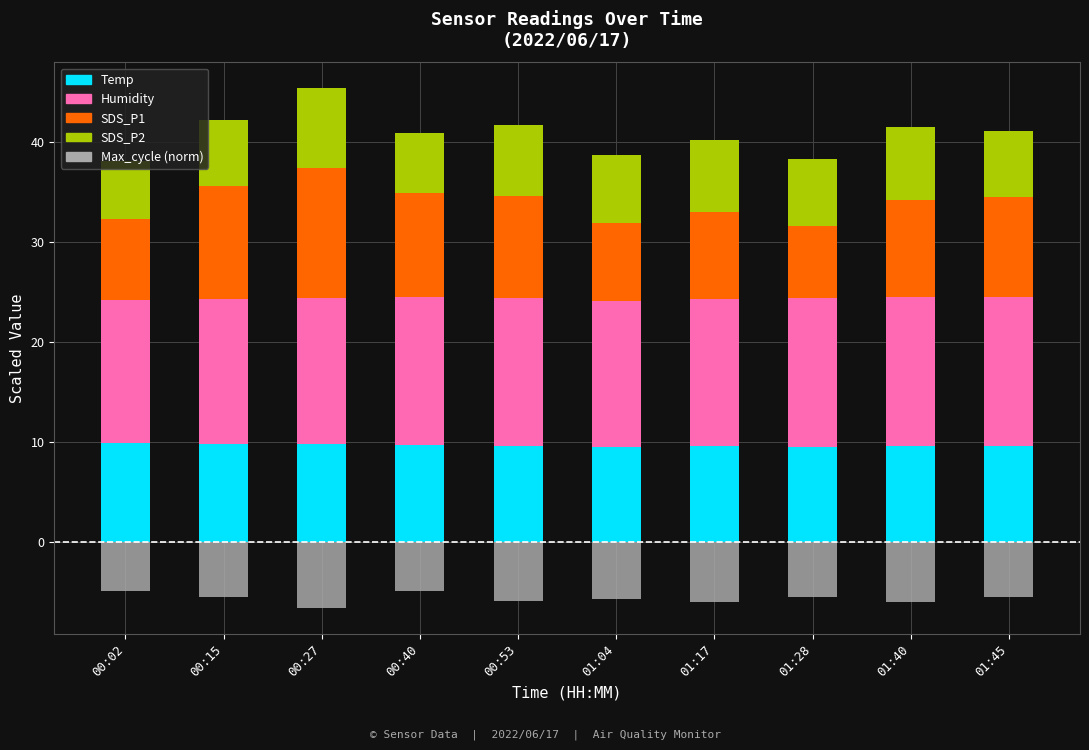

Rank the categories by Humidity value from highest to lowest.

01:40, 01:45, 01:28, 00:53, 00:40, 01:17, 00:27, 01:04, 00:15, 00:02